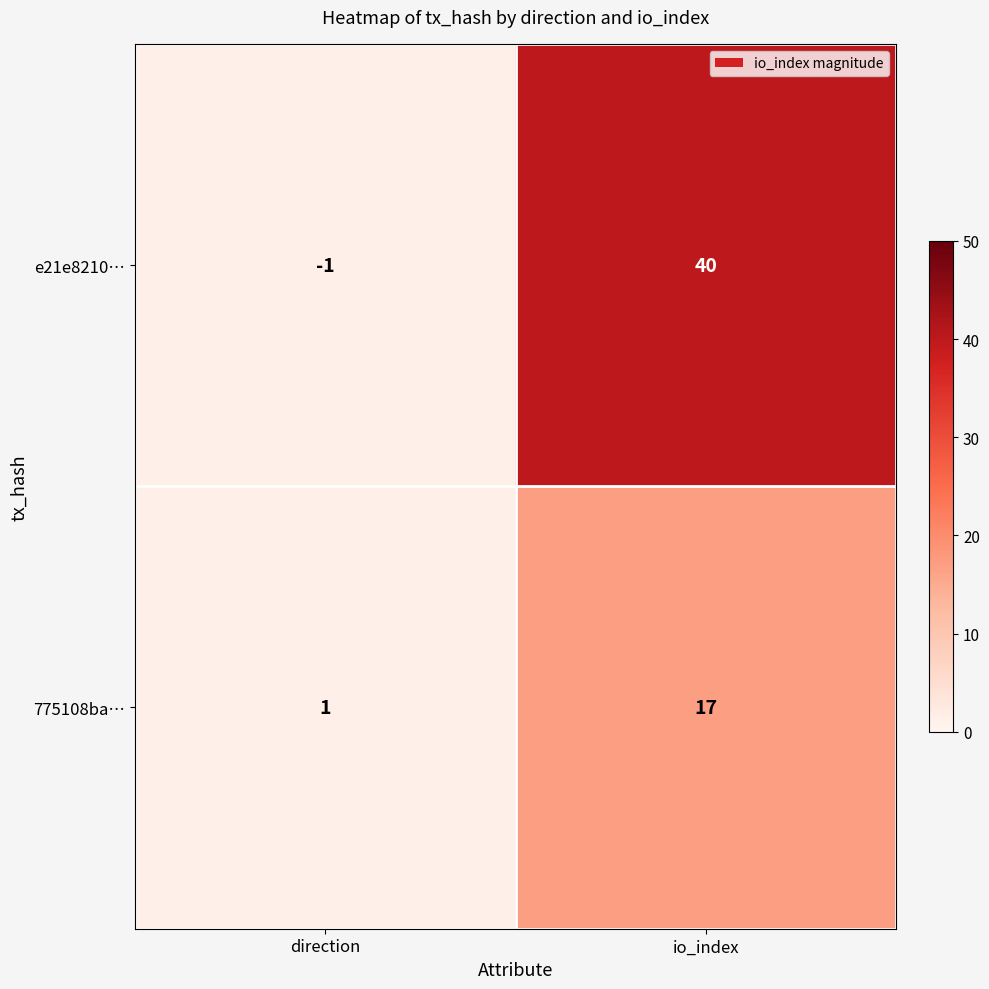

Rank the series by their maximum value, from highest to lowest.

e21e8210…, 775108ba…